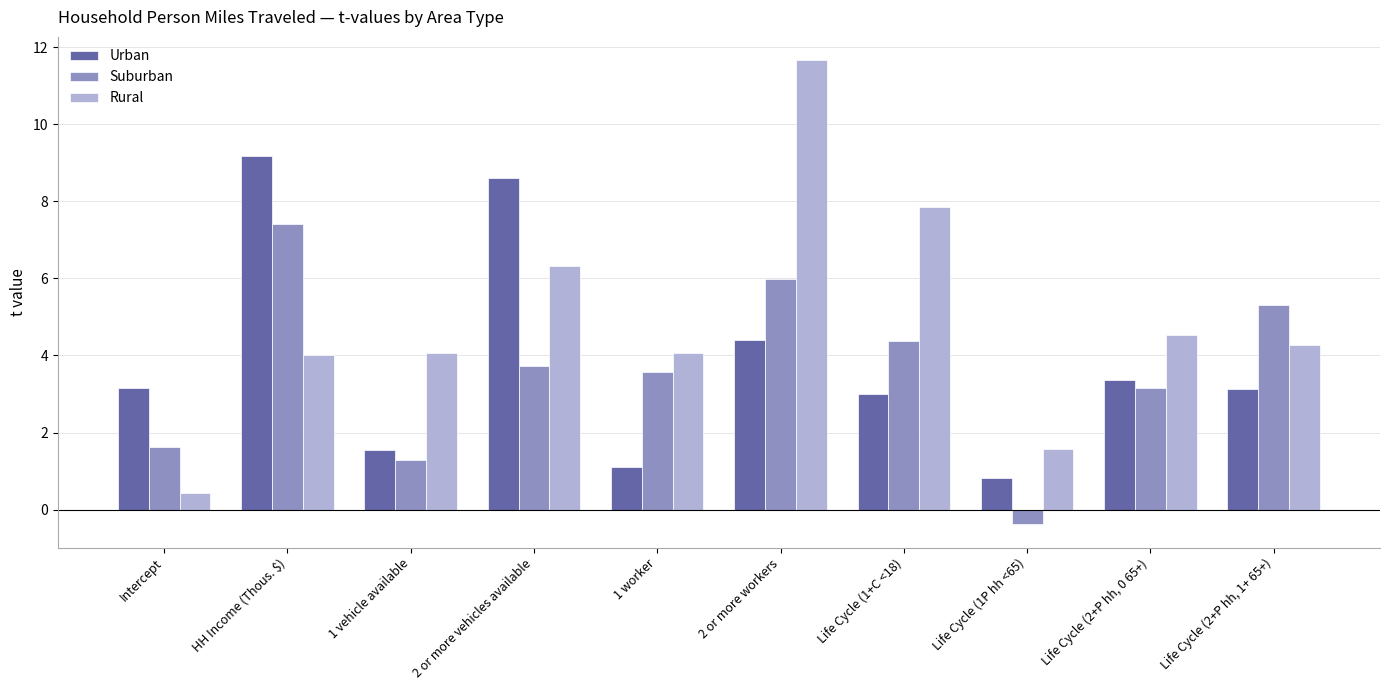

The Suburban series shows 7.4 at HH Income (Thous. $). True or false?

True